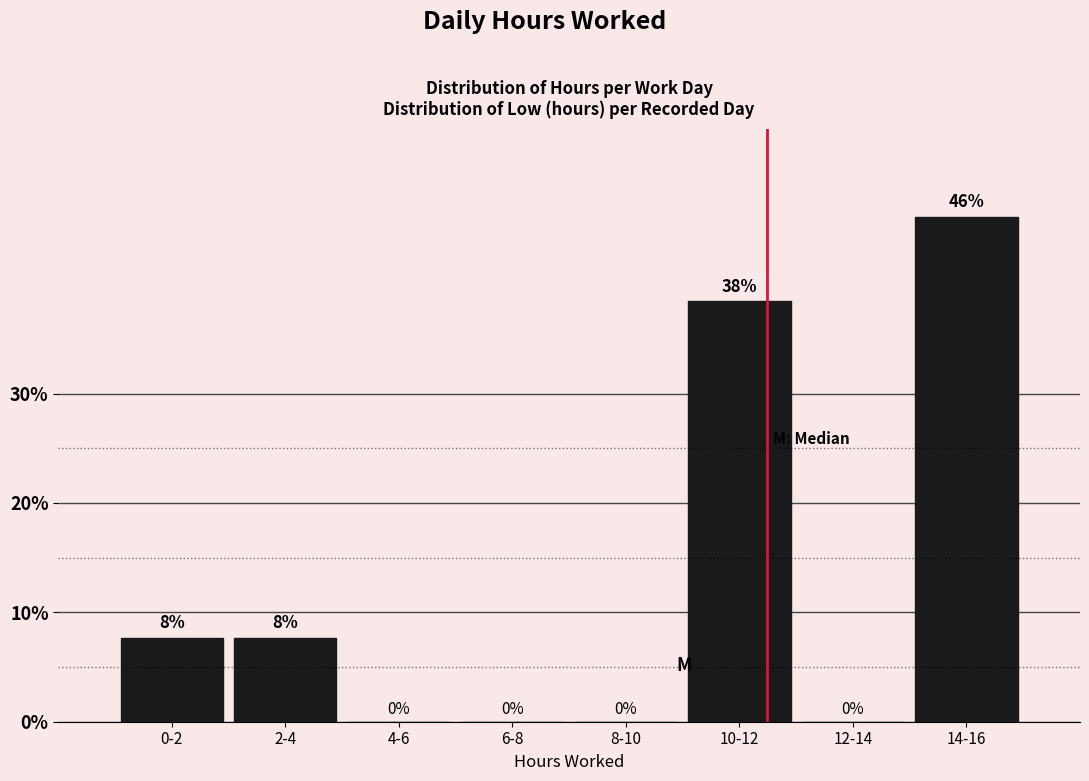

Which has a higher value, 8-10 or 0-2?

0-2